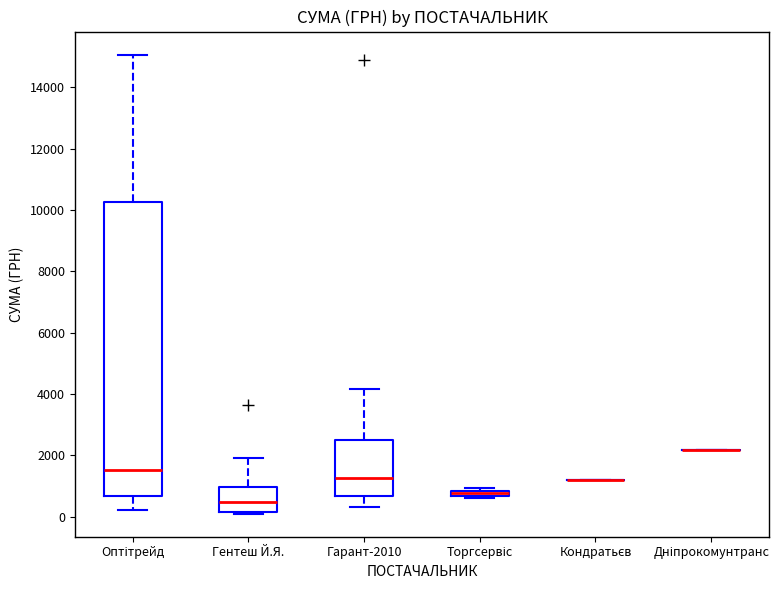

Comparing the boxes themselves (not the whiskers), which one is the tallest?

Оптітрейд